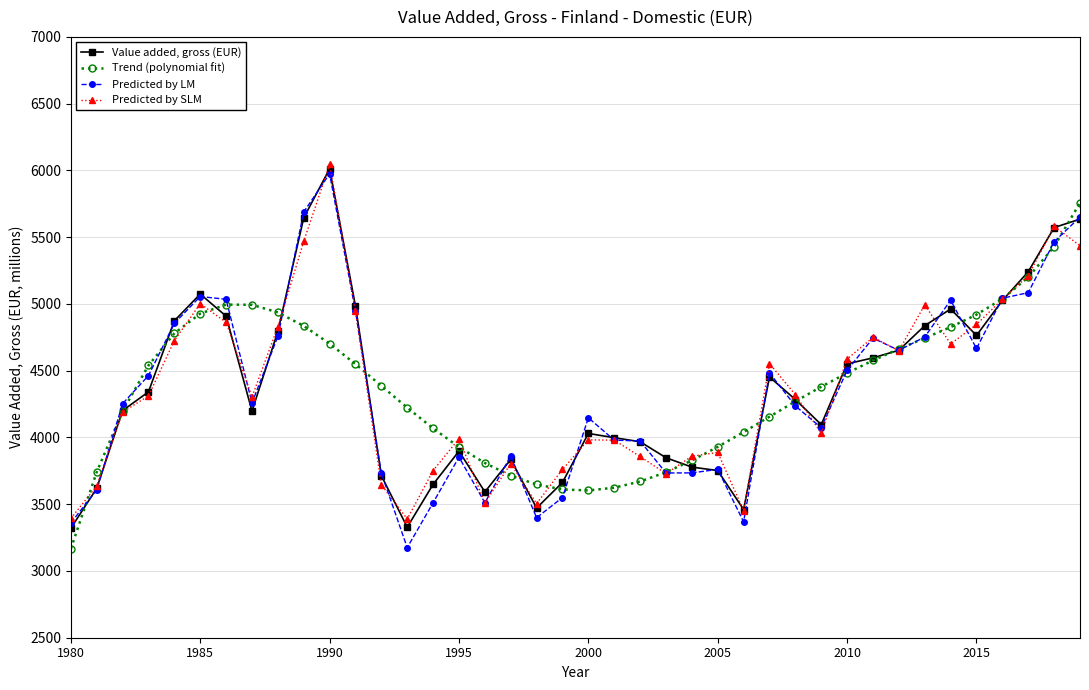

How many values in the Predicted by SLM series exceed 4311?

20